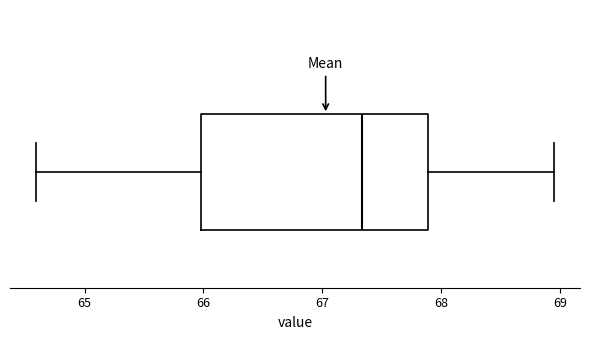

Transcribe this box plot: give where the median line is, the range the box spans, and where the two whiskers end, as read against the x-axis. The values are not printed on the chart, so give them approximately, as read against the axis.

median 67.3, box 66.0 to 67.9, whiskers 64.6 to 69.0